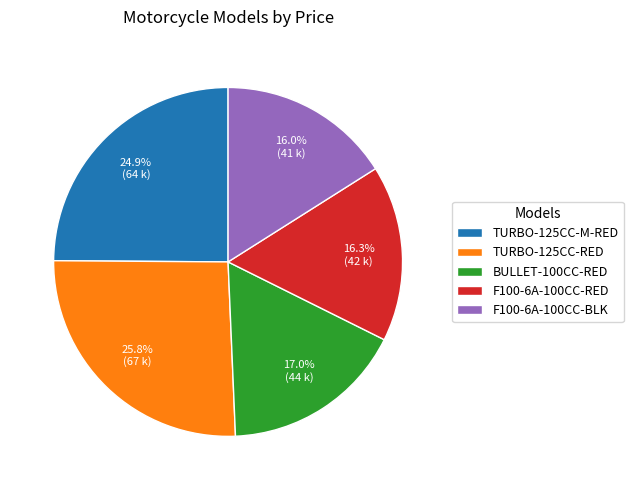

Which has a higher value, TURBO-125CC-RED or F100-6A-100CC-RED?

TURBO-125CC-RED